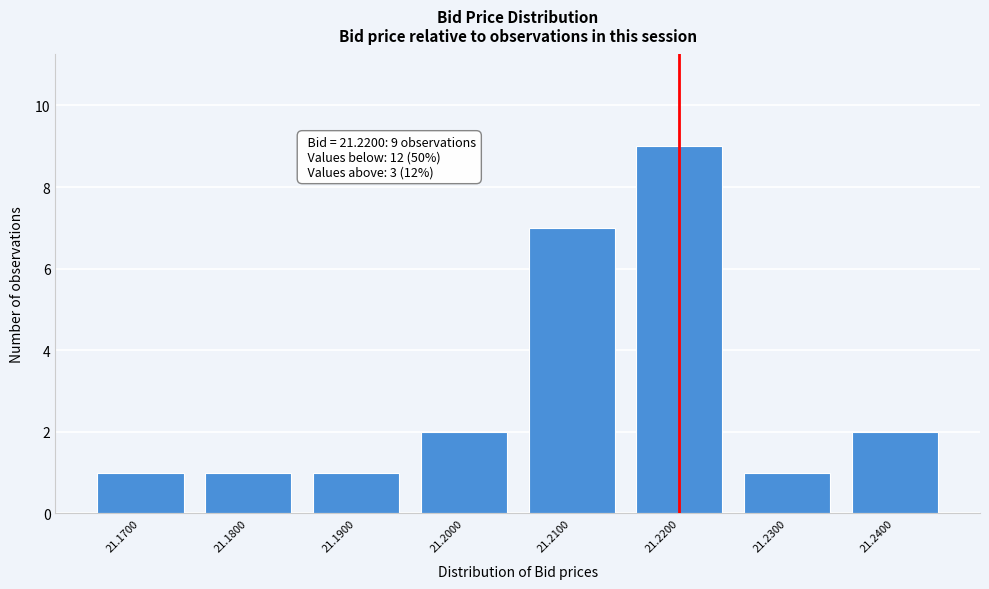

Reading left to right, transcribe all the data shown in this chart.

1	1	1	2	7	9	1	2